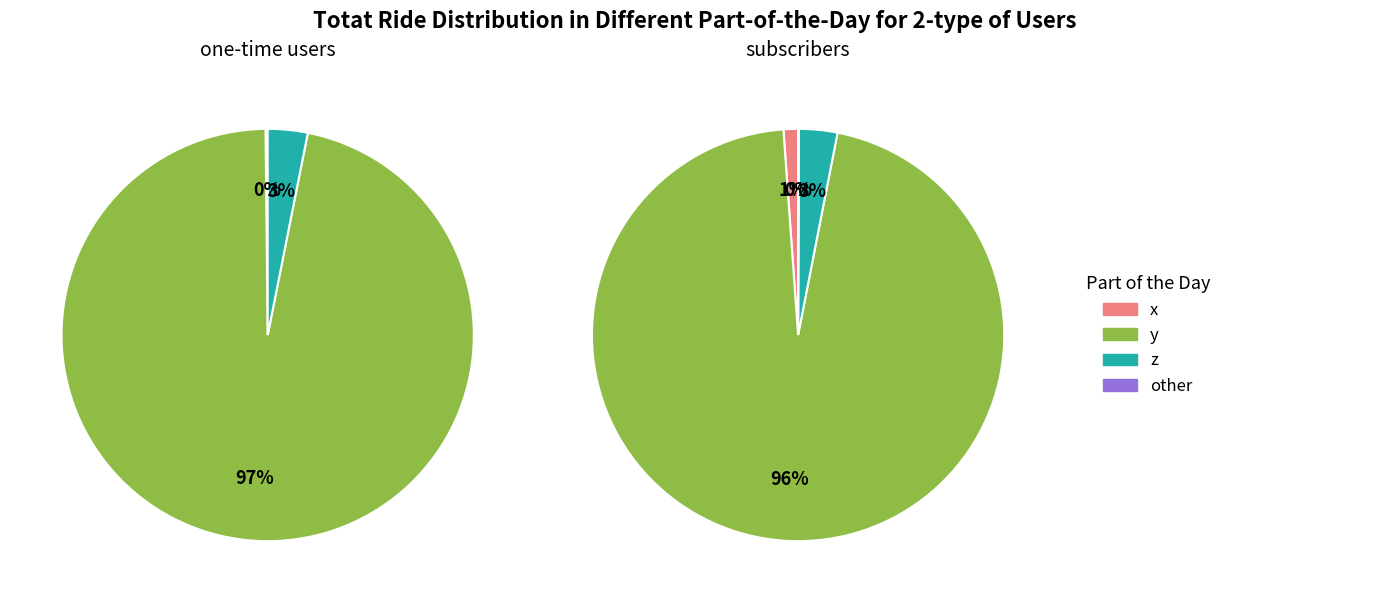

Count the number of slices in the pie.

3